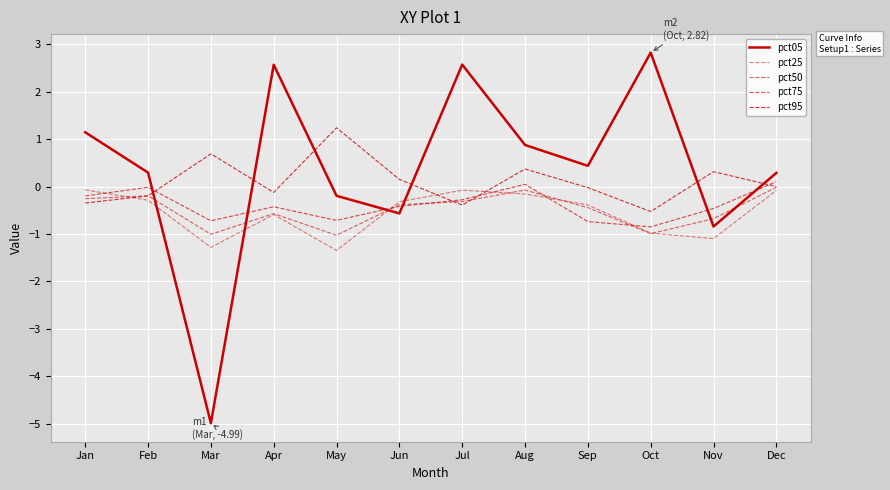

In pct95, how many points are lower than both neighbors (excluding endpoints)?

3